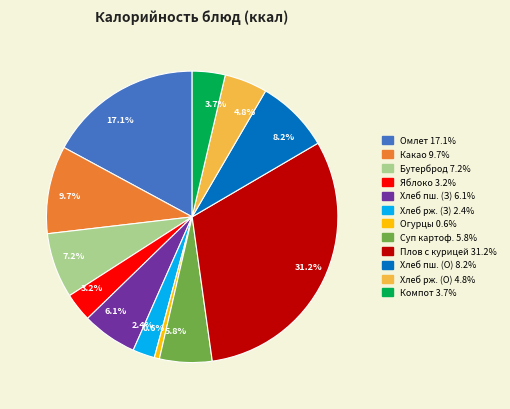

How many slices are in this pie chart?

12